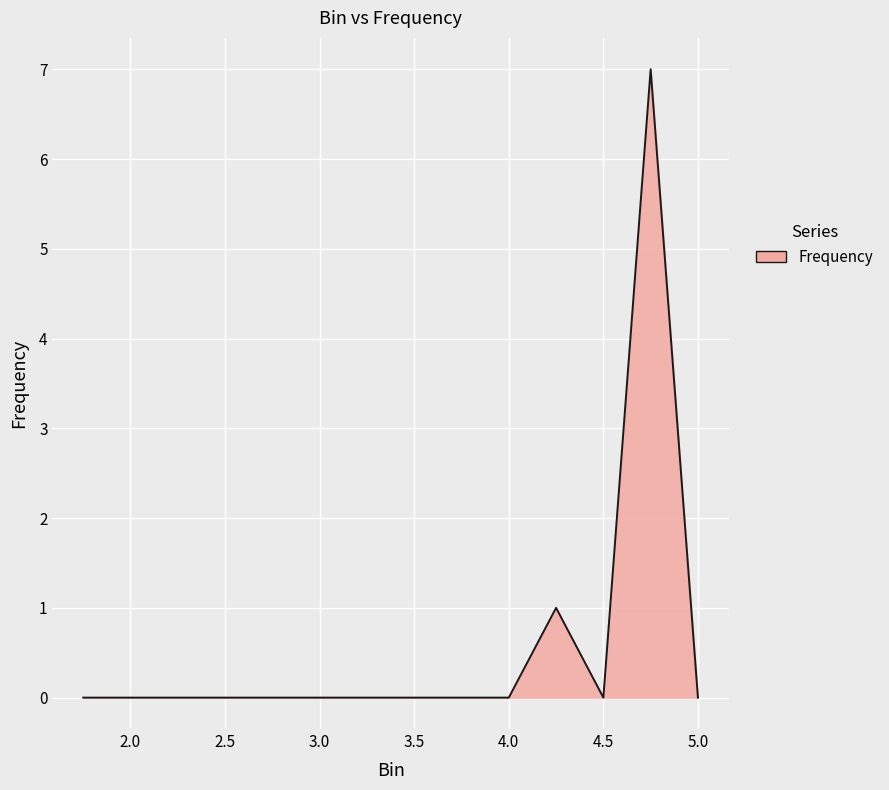

What is the difference between the maximum and minimum values?

7